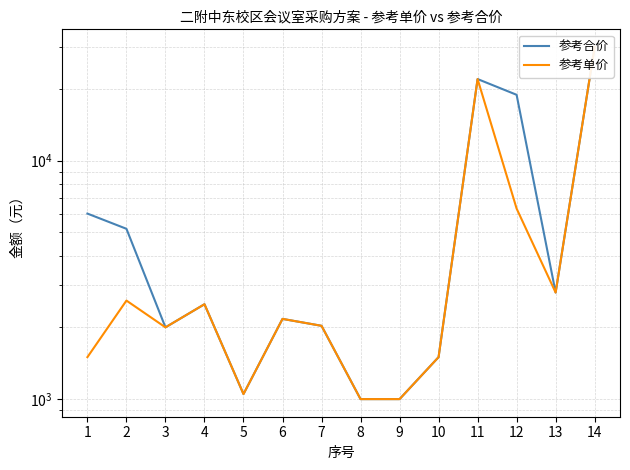

What is the approximate value of 参考合价 at 9?

1000